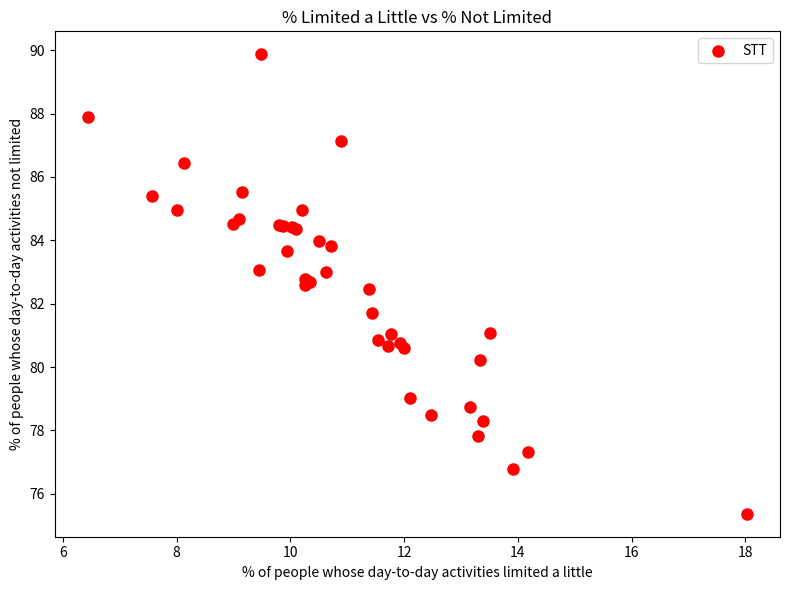

What Y value in the scatter plot is closest to 82?

81.7